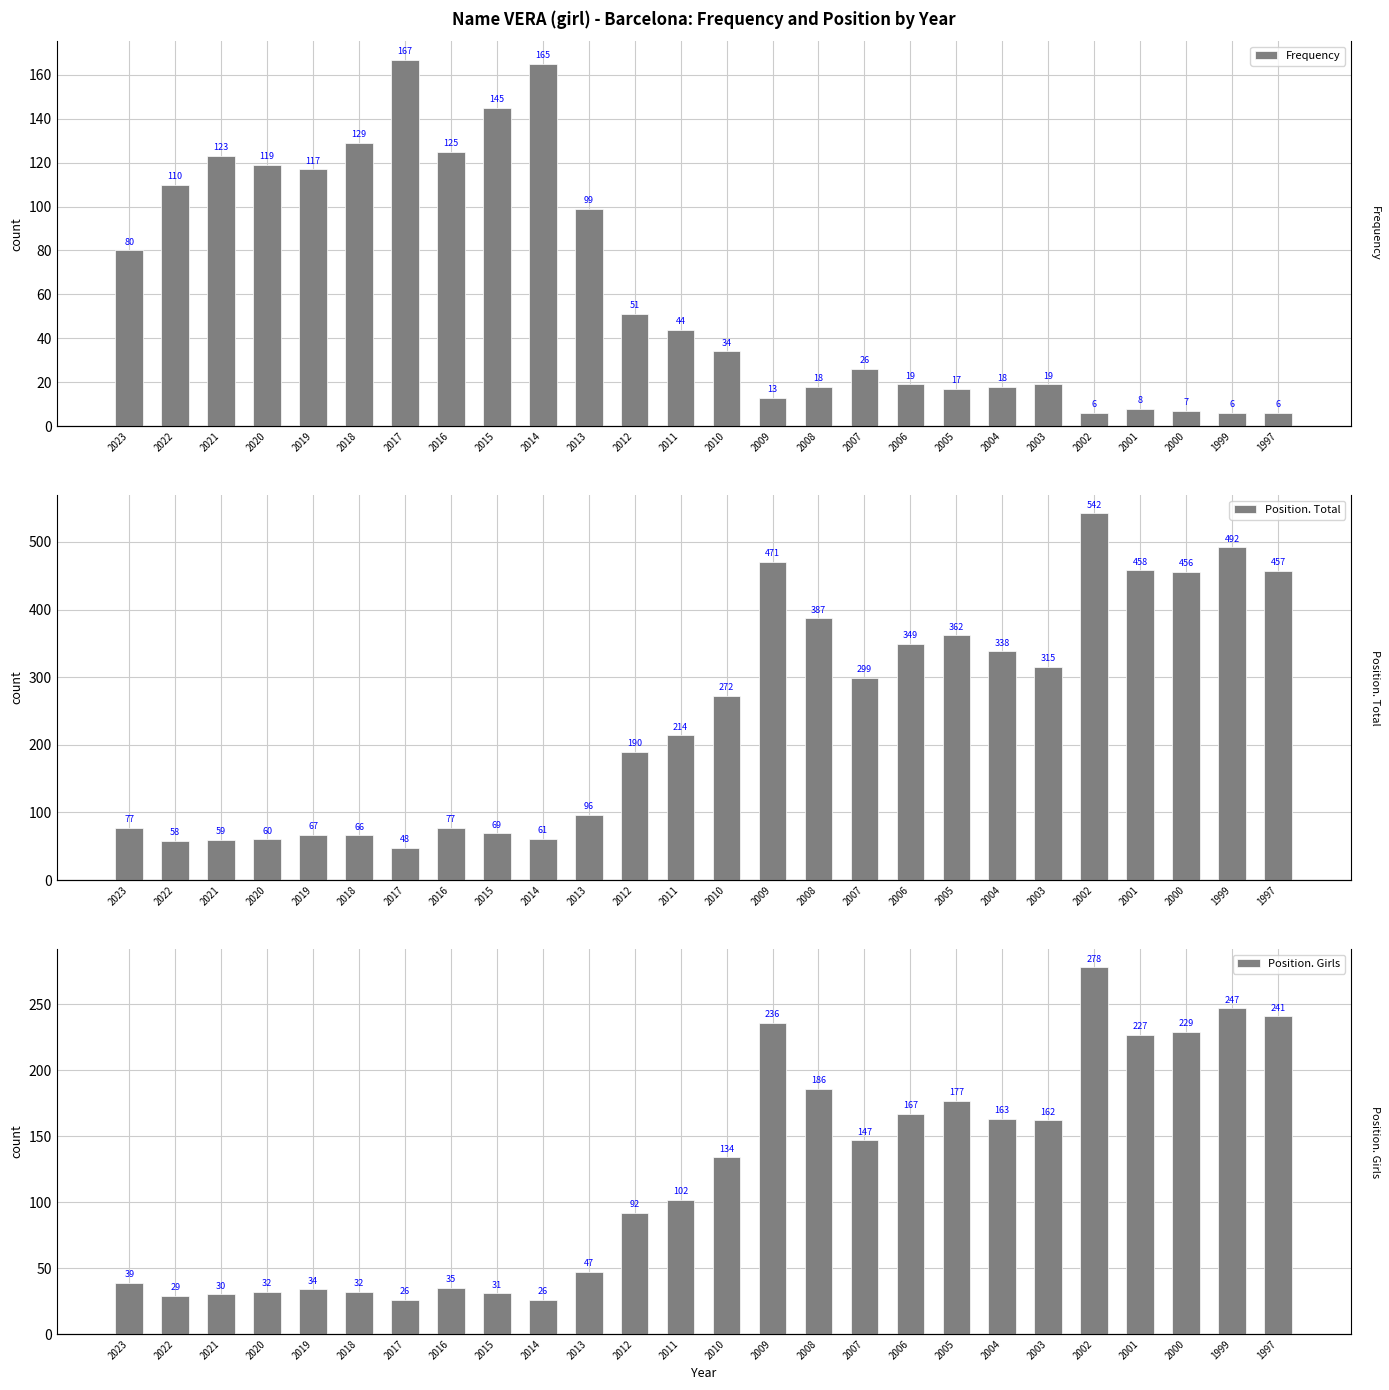

Rank the series by their maximum value, from highest to lowest.

Position. Total, Position. Girls, Frequency